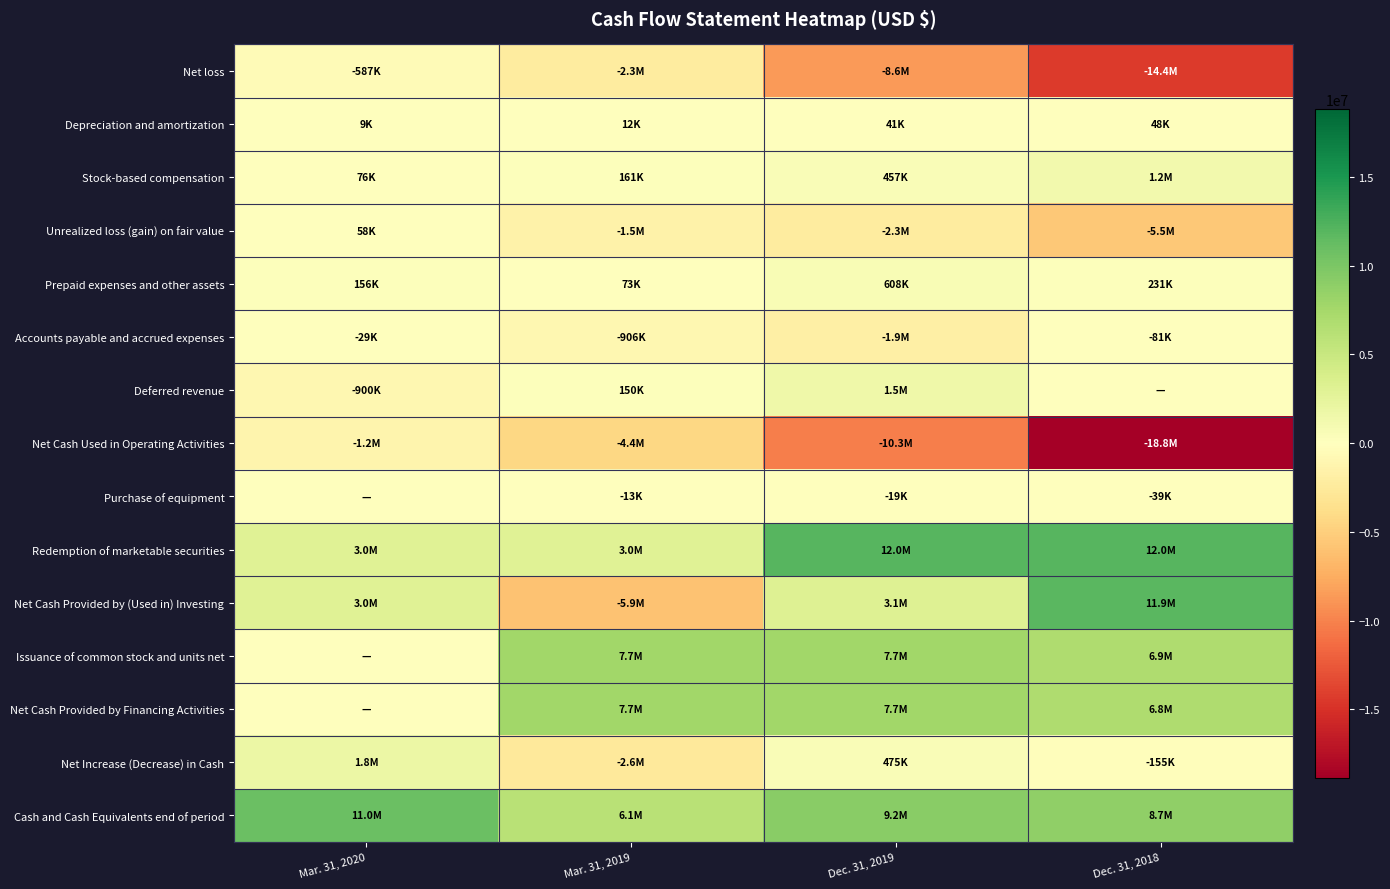

Reading left to right, what are all the values shown in this chart?

Net loss: Mar. 31, 2020=-586770	Mar. 31, 2019=-2342996	Dec. 31, 2019=-8635434	Dec. 31, 2018=-14368530
Depreciation and amortization: Mar. 31, 2020=9255	Mar. 31, 2019=11533	Dec. 31, 2019=40992	Dec. 31, 2018=48211
Stock-based compensation: Mar. 31, 2020=76302	Mar. 31, 2019=161000	Dec. 31, 2019=456750	Dec. 31, 2018=1228335
Unrealized loss (gain) on fair value: Mar. 31, 2020=58392	Mar. 31, 2019=-1513371	Dec. 31, 2019=-2265869	Dec. 31, 2018=-5546049
Prepaid expenses and other assets: Mar. 31, 2020=156450	Mar. 31, 2019=73367	Dec. 31, 2019=608143	Dec. 31, 2018=230694
Accounts payable and accrued expenses: Mar. 31, 2020=-28724	Mar. 31, 2019=-906350	Dec. 31, 2019=-1886819	Dec. 31, 2018=-81376
Deferred revenue: Mar. 31, 2020=-900000	Mar. 31, 2019=150000	Dec. 31, 2019=1500000	Dec. 31, 2018=0
Net Cash Used in Operating Activities: Mar. 31, 2020=-1221451	Mar. 31, 2019=-4380095	Dec. 31, 2019=-10277133	Dec. 31, 2018=-18838638
Purchase of equipment: Mar. 31, 2020=0	Mar. 31, 2019=-13181	Dec. 31, 2019=-19383	Dec. 31, 2018=-39224
Redemption of marketable securities: Mar. 31, 2020=3000000	Mar. 31, 2019=3000000	Dec. 31, 2019=12000000	Dec. 31, 2018=11950220
Net Cash Provided by (Used in) Investing: Mar. 31, 2020=3000000	Mar. 31, 2019=-5895247	Dec. 31, 2019=3098551	Dec. 31, 2018=11910996
Issuance of common stock and units net: Mar. 31, 2020=0	Mar. 31, 2019=7653828	Dec. 31, 2019=7653828	Dec. 31, 2018=6872789
Net Cash Provided by Financing Activities: Mar. 31, 2020=0	Mar. 31, 2019=7653828	Dec. 31, 2019=7653828	Dec. 31, 2018=6772789
Net Increase (Decrease) in Cash: Mar. 31, 2020=1778549	Mar. 31, 2019=-2621514	Dec. 31, 2019=475246	Dec. 31, 2018=-154853
Cash and Cash Equivalents end of period: Mar. 31, 2020=10998096	Mar. 31, 2019=6122787	Dec. 31, 2019=9219547	Dec. 31, 2018=8744301